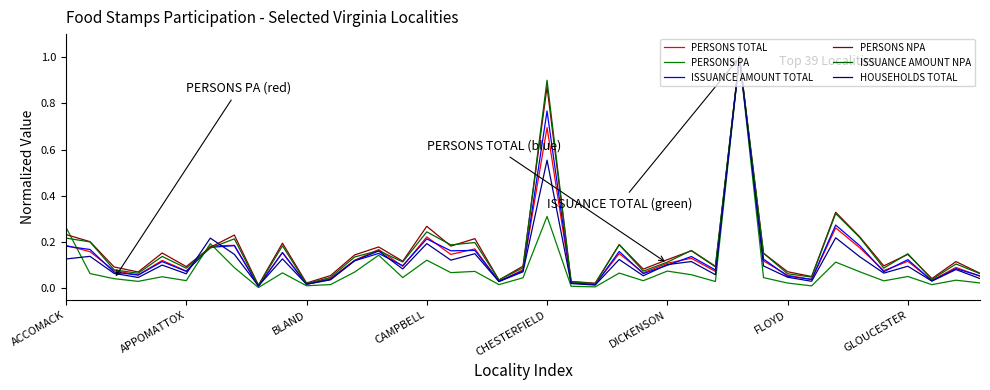

List the series in order of their peak value, lowest first.

PERSONS TOTAL, PERSONS PA, ISSUANCE AMOUNT TOTAL, PERSONS NPA, ISSUANCE AMOUNT NPA, HOUSEHOLDS TOTAL